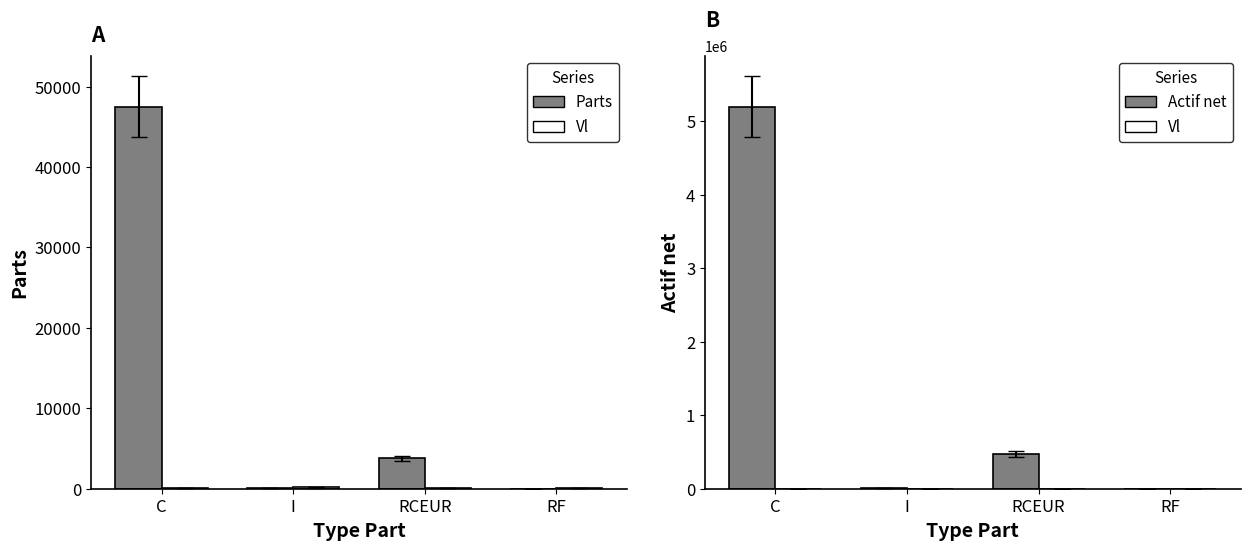

Rank the categories by Vl value from lowest to highest.

C, RCEUR, RF, I